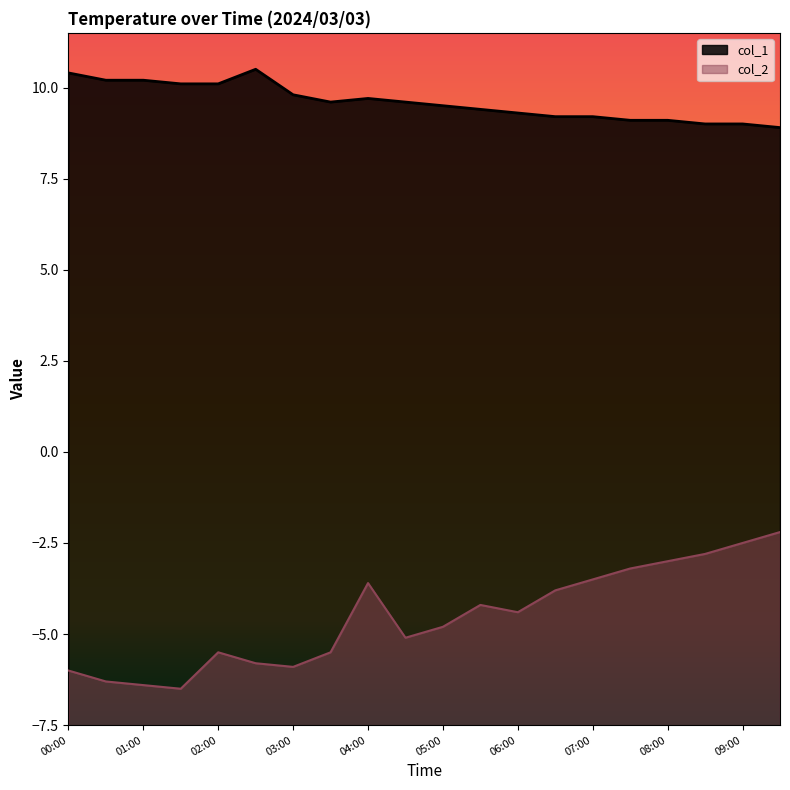

In col_2, how many points are lower than both neighbors (excluding endpoints)?

4